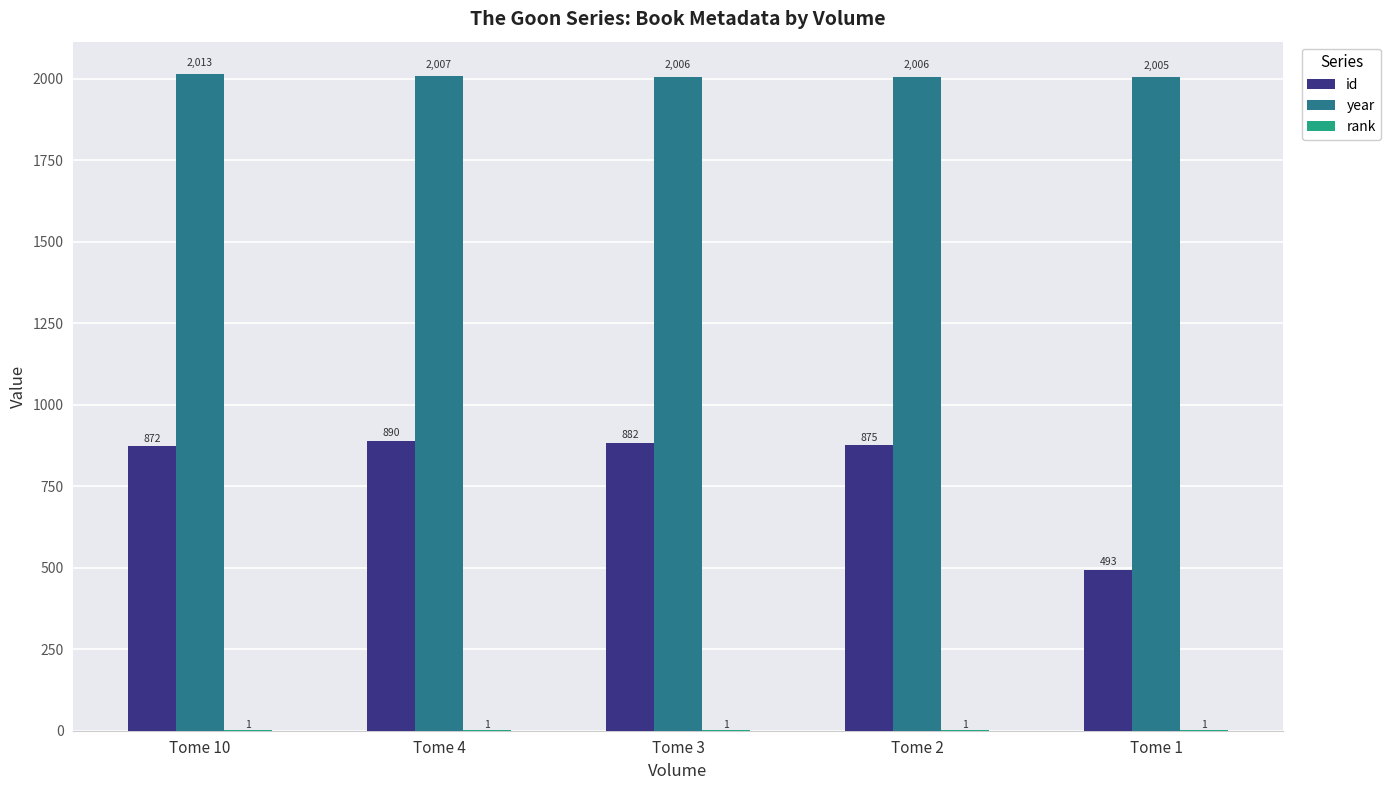

What is the sum of the year values at Tome 1 and Tome 10?

4018